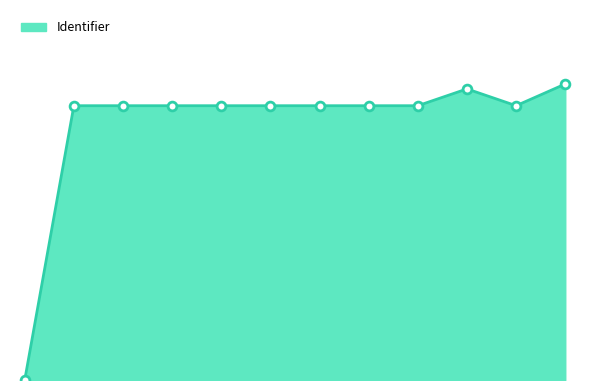

Is this an area chart (filled region under the line)?

Yes